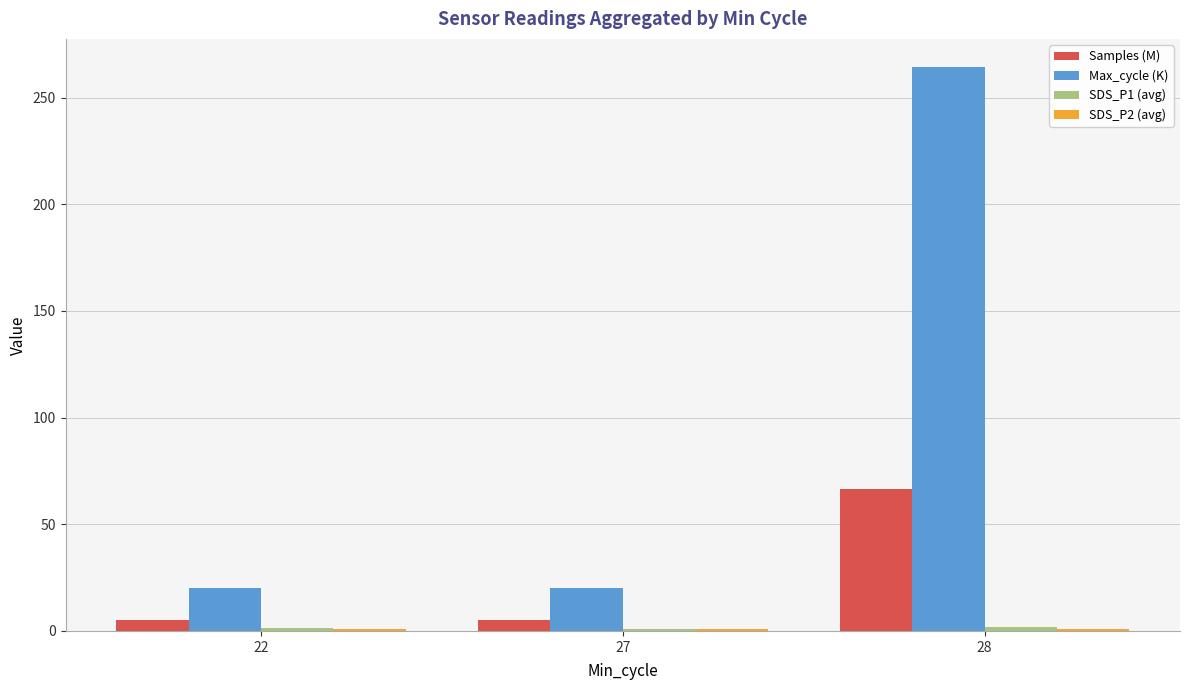

What is the average value of the Max_cycle (K) series?

101.6